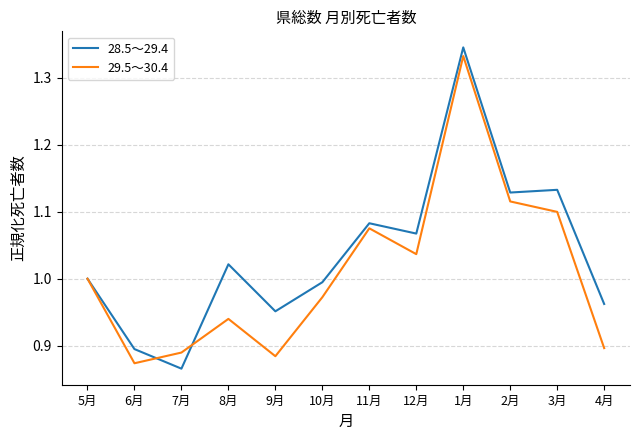

Which category has the lowest value in the 29.5～30.4 series?

6月